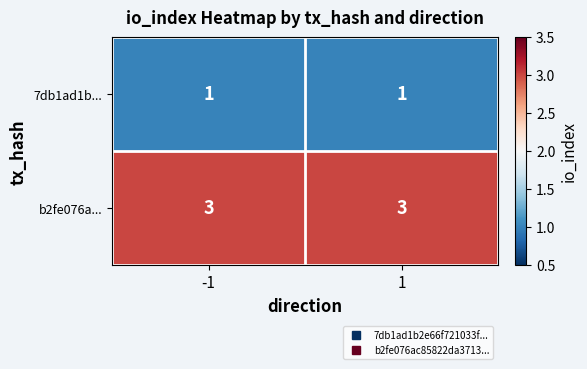

Is it true that b2fe076a... equals 5 at 1?

False